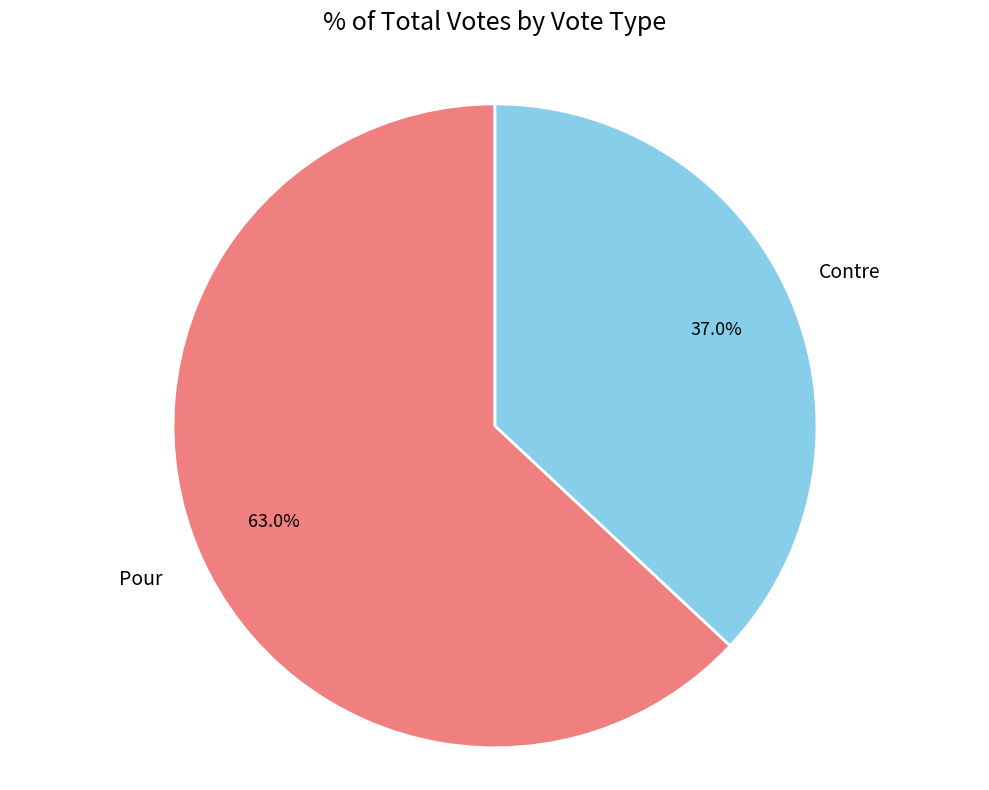

How many segments does this pie chart have?

2